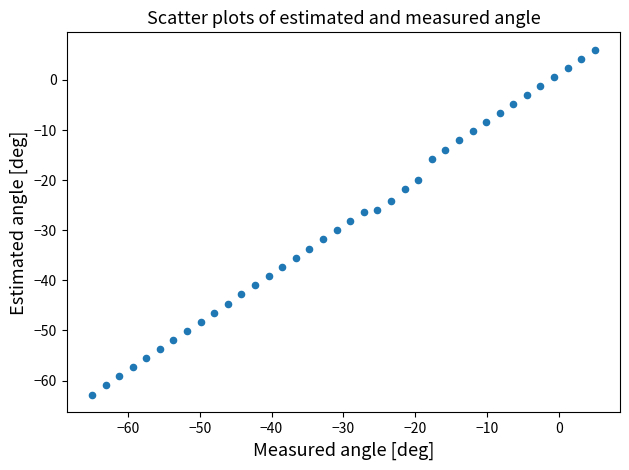

What is the range of X values (max minus min)?

70.0